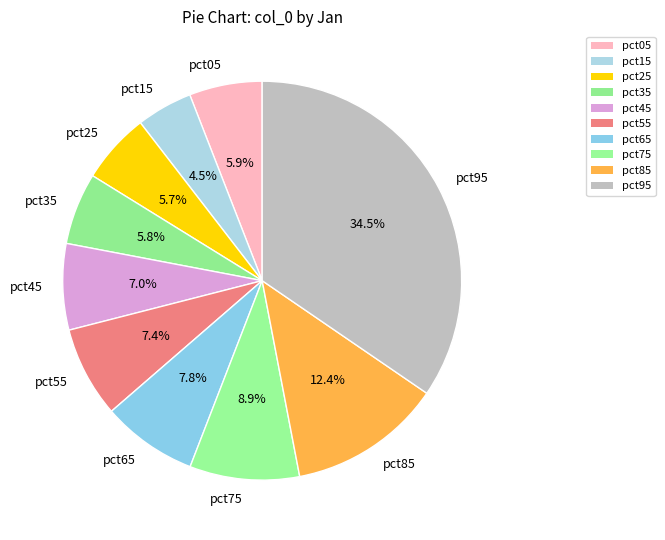

How much of the chart is everything except pct25?

94.3%